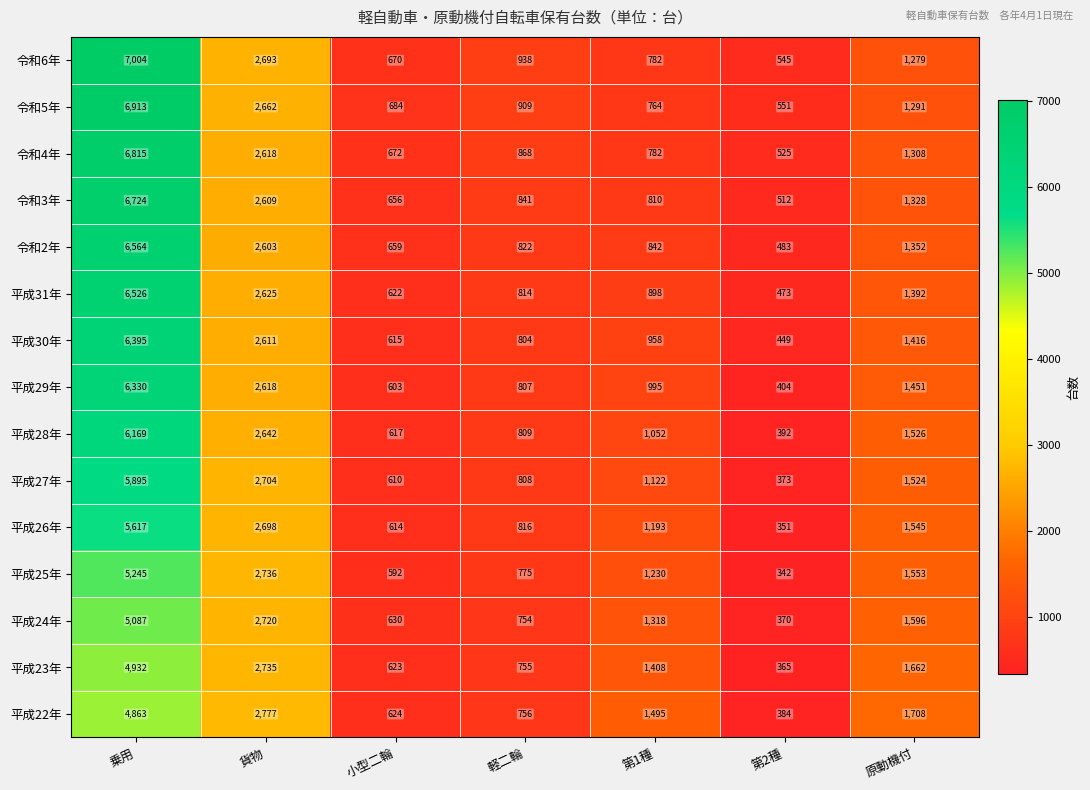

The value of 平成25年 at 第1種 is 1230. True or false?

True